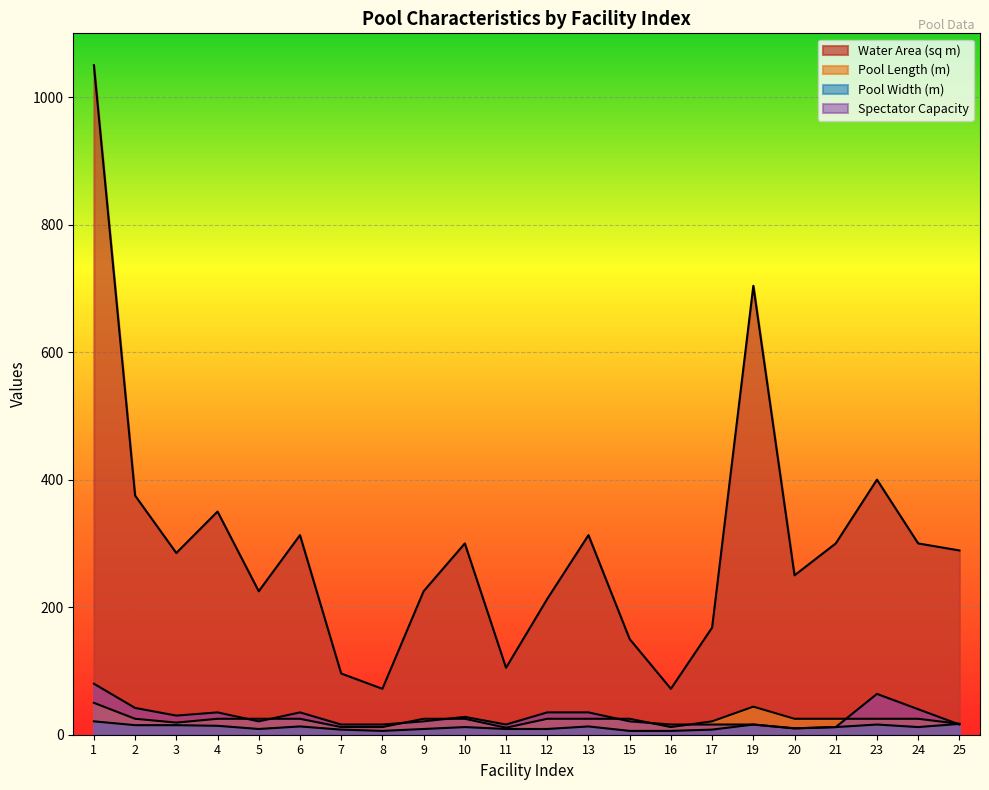

What is the value of the Water Area (sq m) point at the 3rd from the left?

285